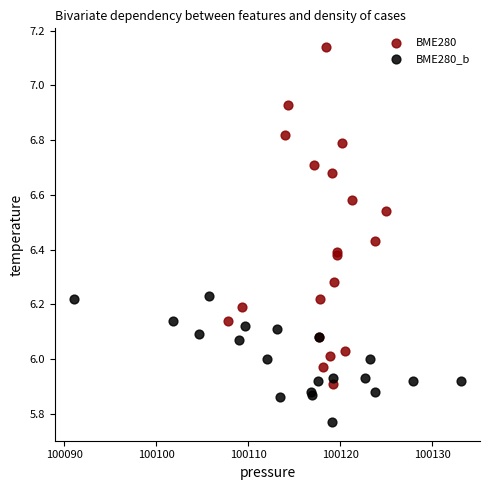

Which series reaches the minimum Y coordinate?

BME280_b